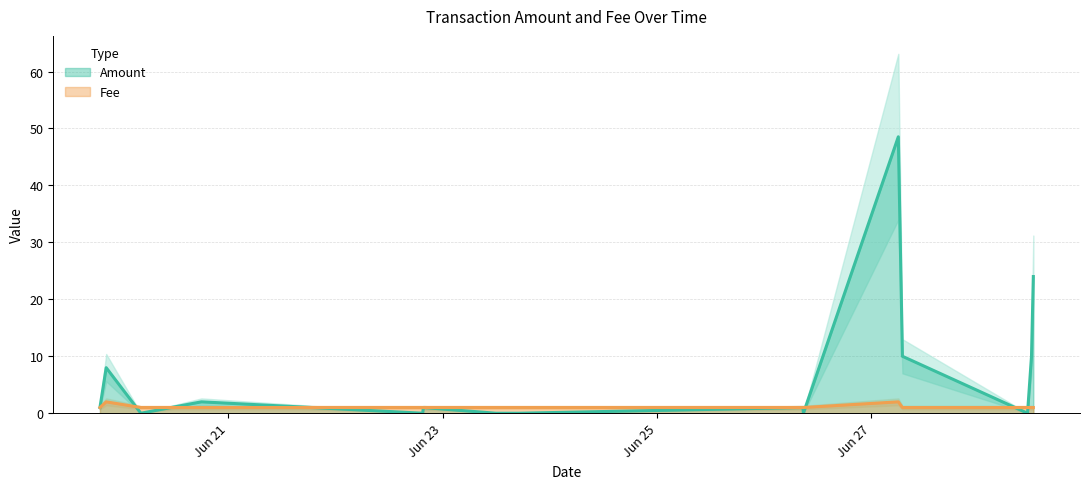

True or false: Fee has a value of 0.6 at 2017-06-28 10:57:51.

False